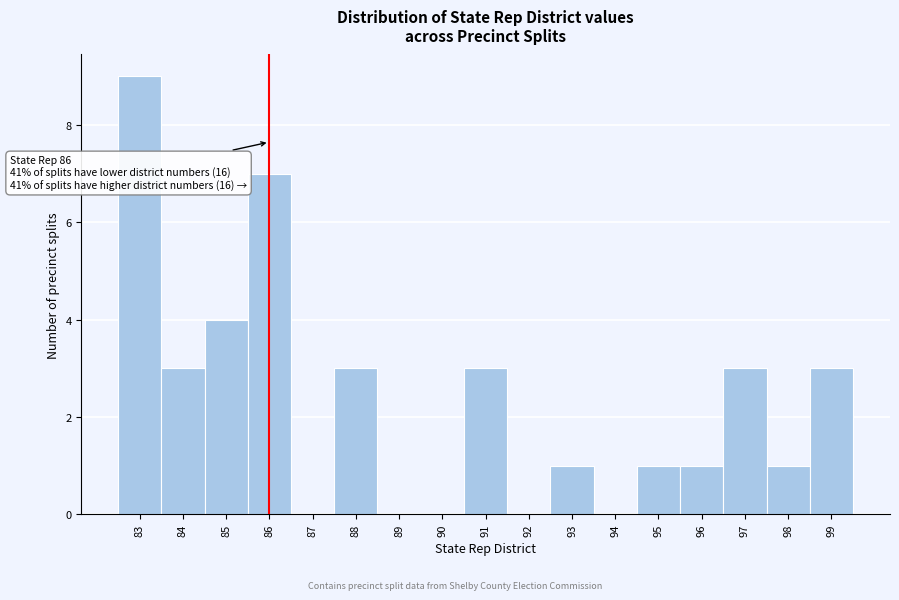

Which range on the x-axis has the tallest bar?

82.5 to 83.5